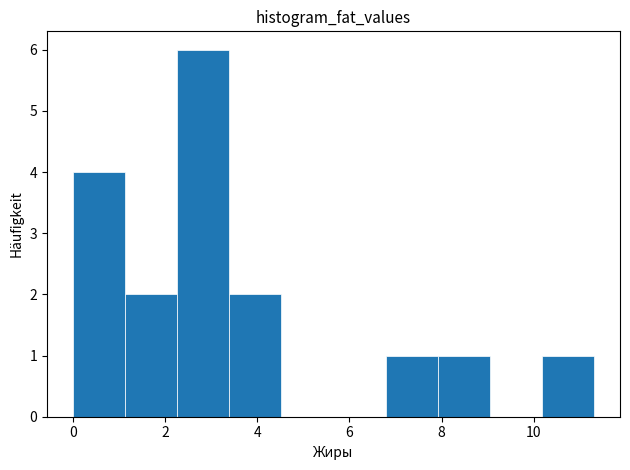

How tall is the bar that spans 6.8 to 8.0 on the x-axis? Neither the bar edges nor the heights are printed on the chart, so give them approximately, as read against the axes.

1